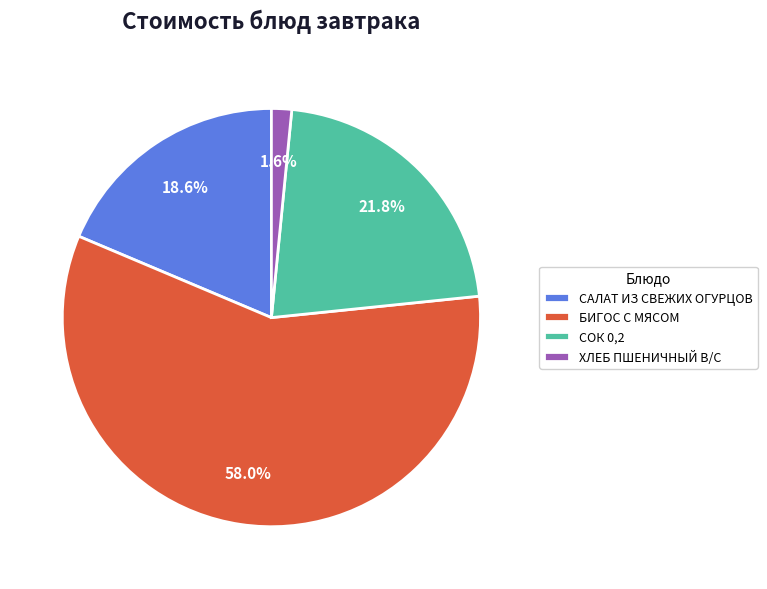

The САЛАТ ИЗ СВЕЖИХ ОГУРЦОВ slice represents 29% of the pie. True or false?

False